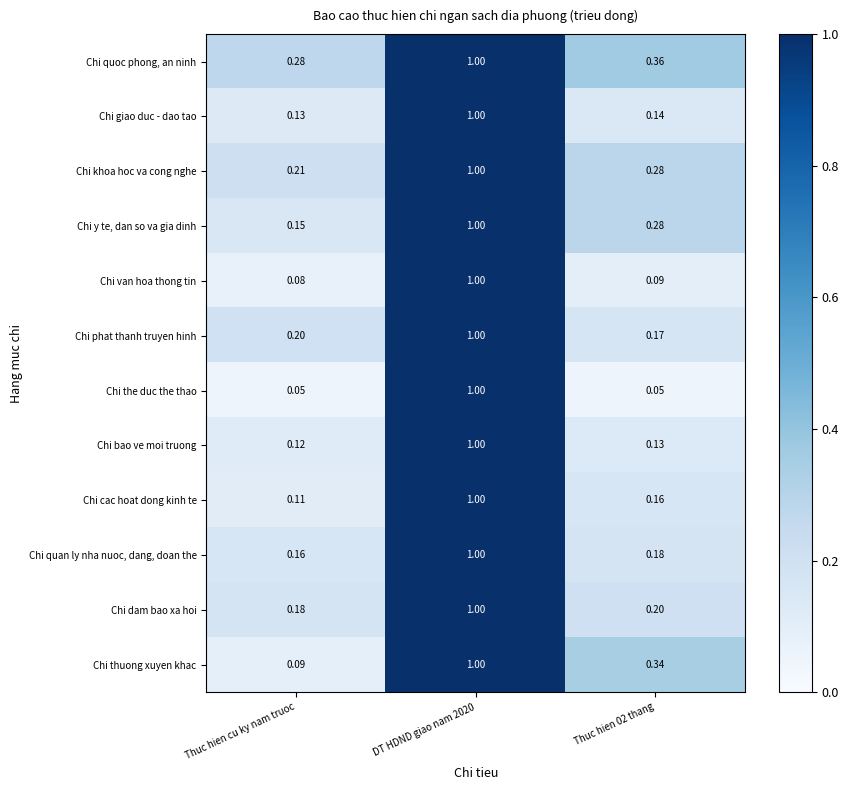

Which series changed the most between DT HDND giao nam 2020 and Thuc hien 02 thang?

Chi the duc the thao